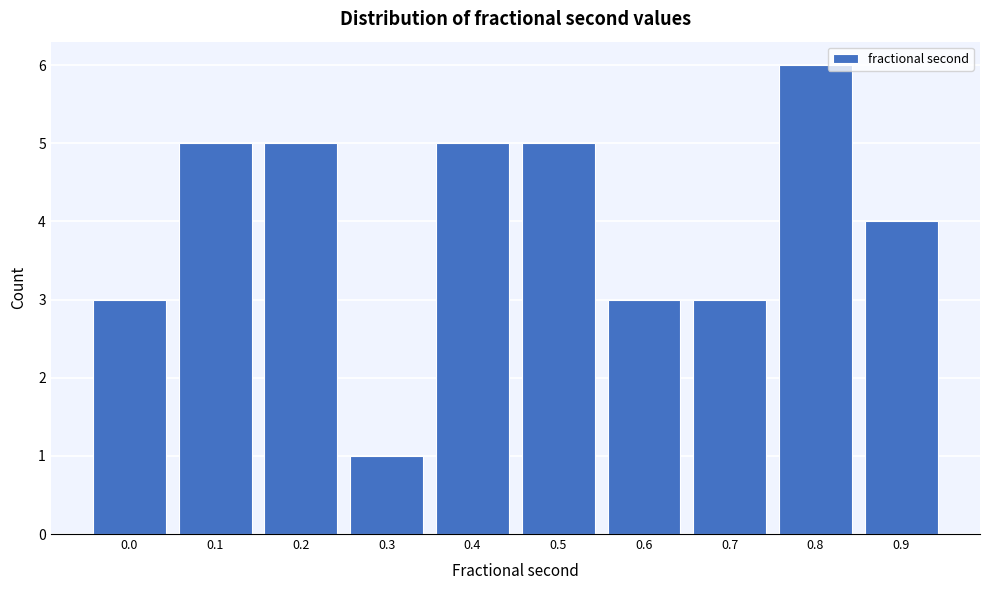

Reading right to left, list all the values displayed in this chart.

4	6	3	3	5	5	1	5	5	3